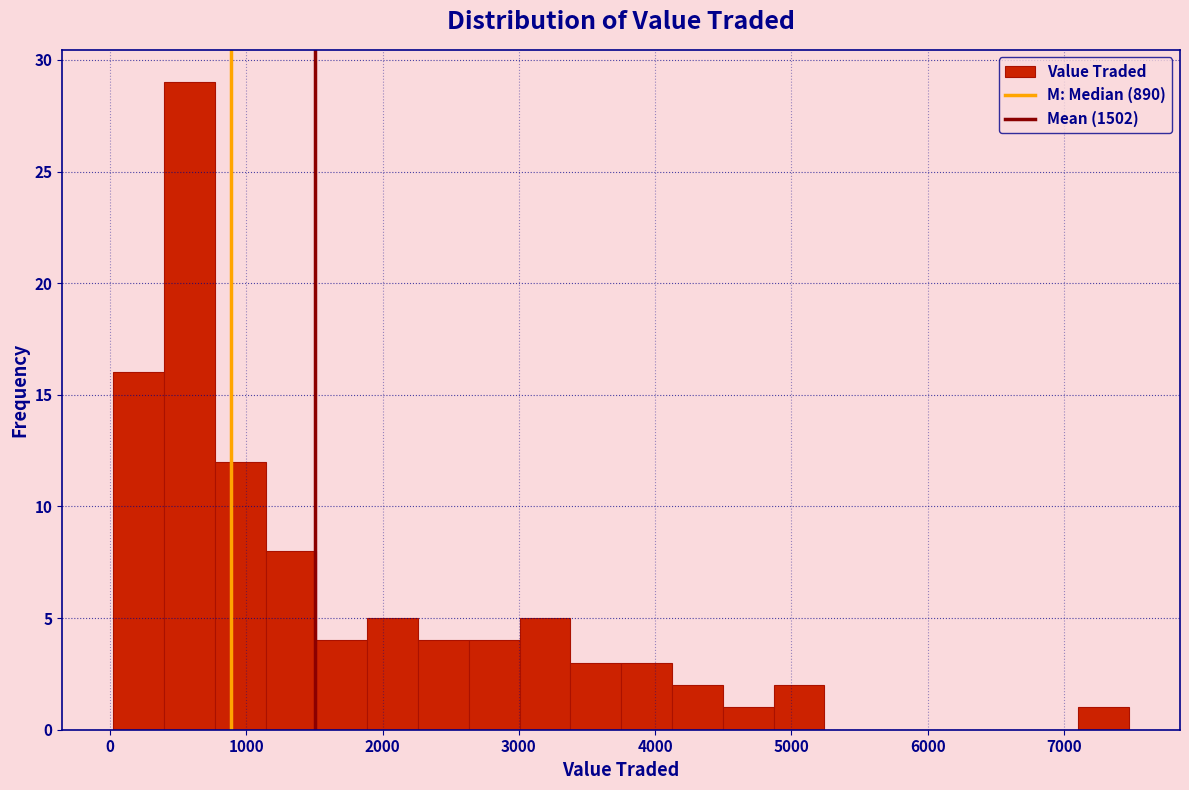

Around what value on the x-axis is the tallest bar? Give the approximate position of its centre, as read against the axis.

600